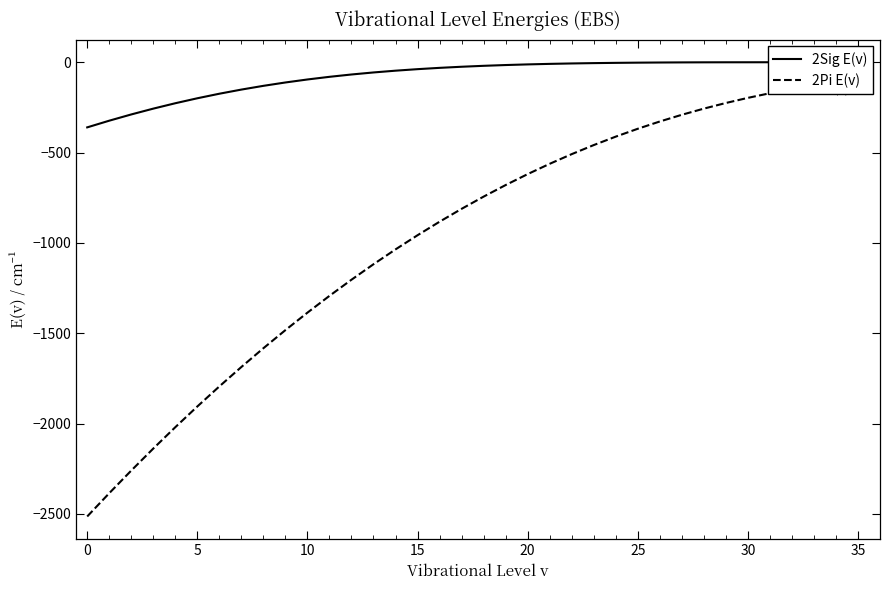

Which series has the largest range (max minus min)?

2Pi E(v)